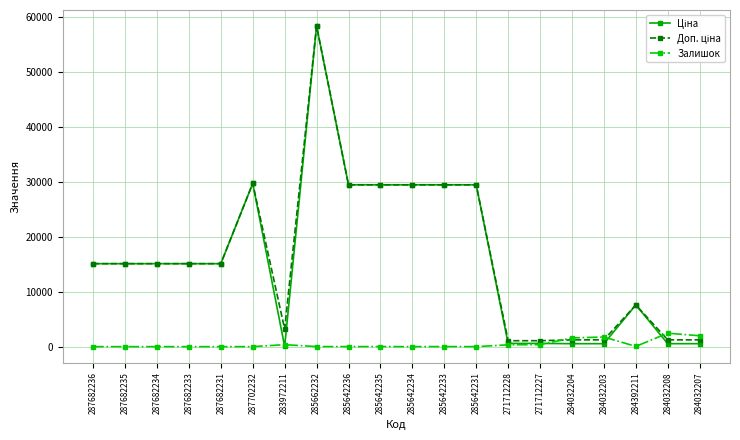

True or false: Залишок has a value of 2453.0 at 284032208.

True